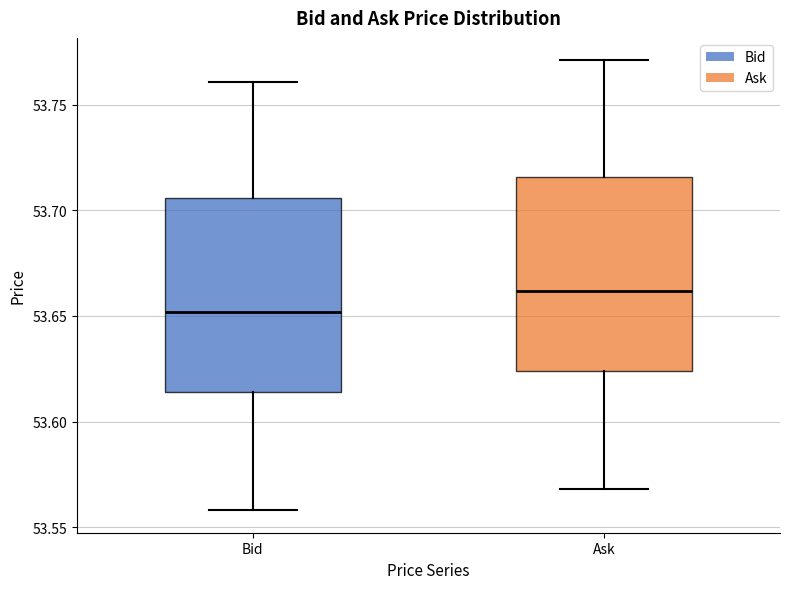

Where is the lower edge of the box for Ask on the y-axis? The values are not printed on the chart, so give them approximately, as read against the axis.

53.625